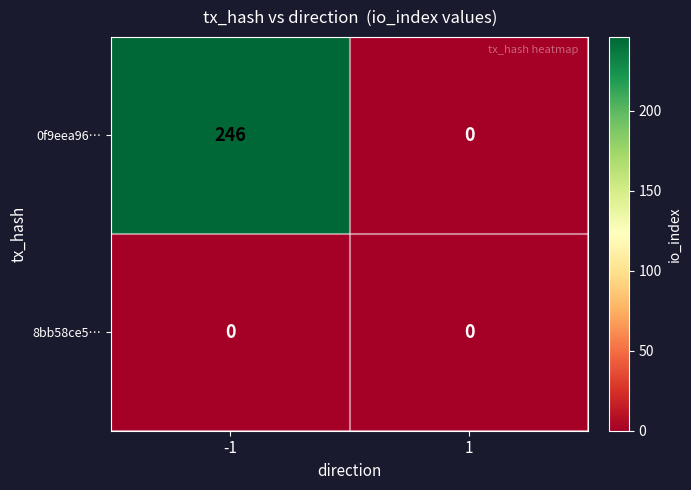

What is the spread (max minus min) of values at -1?

246